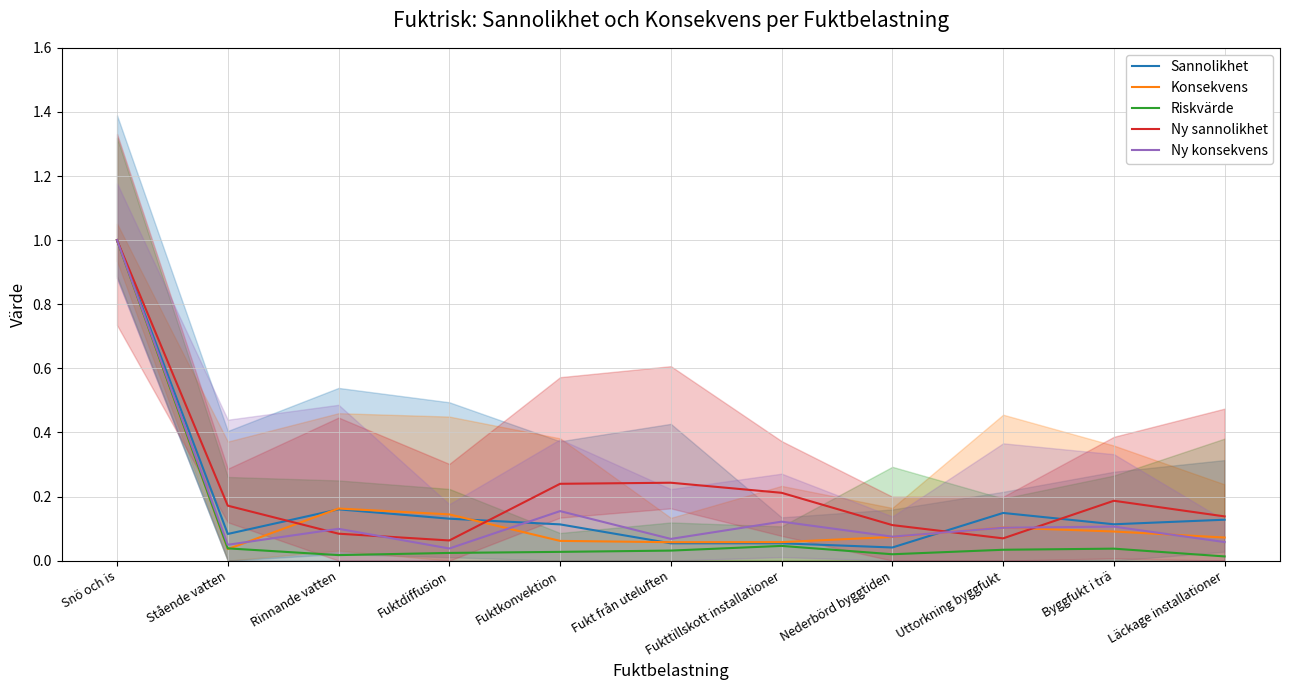

What value does the Konsekvens series have at Byggfukt i trä?

0.1